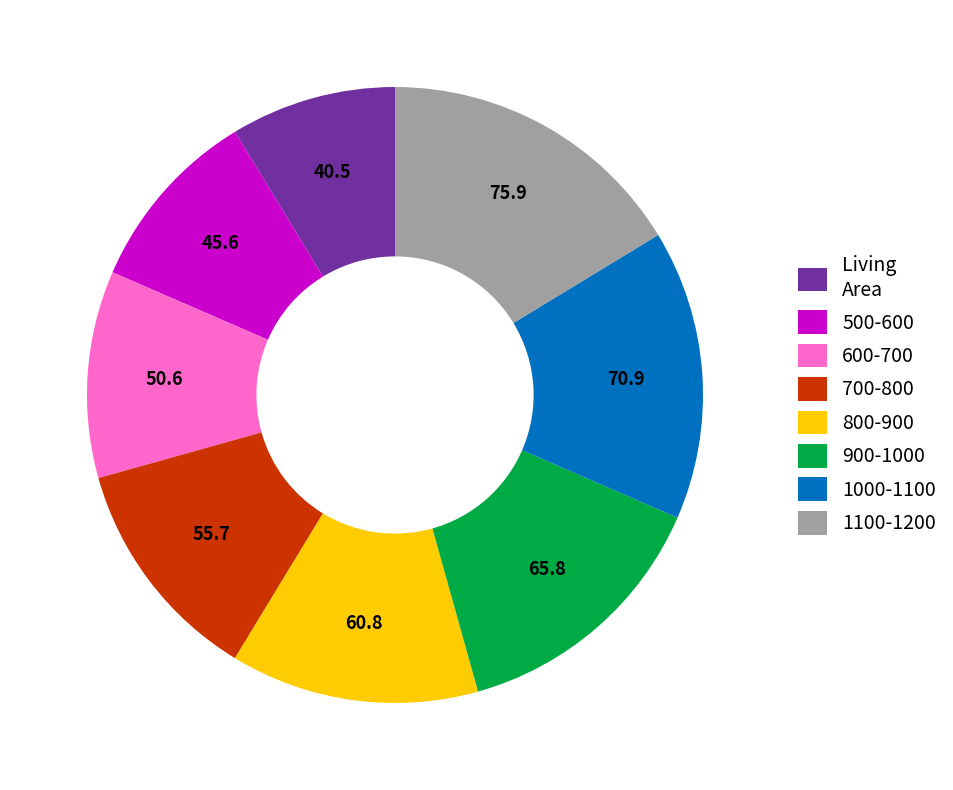

Does 500-600 represent more than half of the total?

No